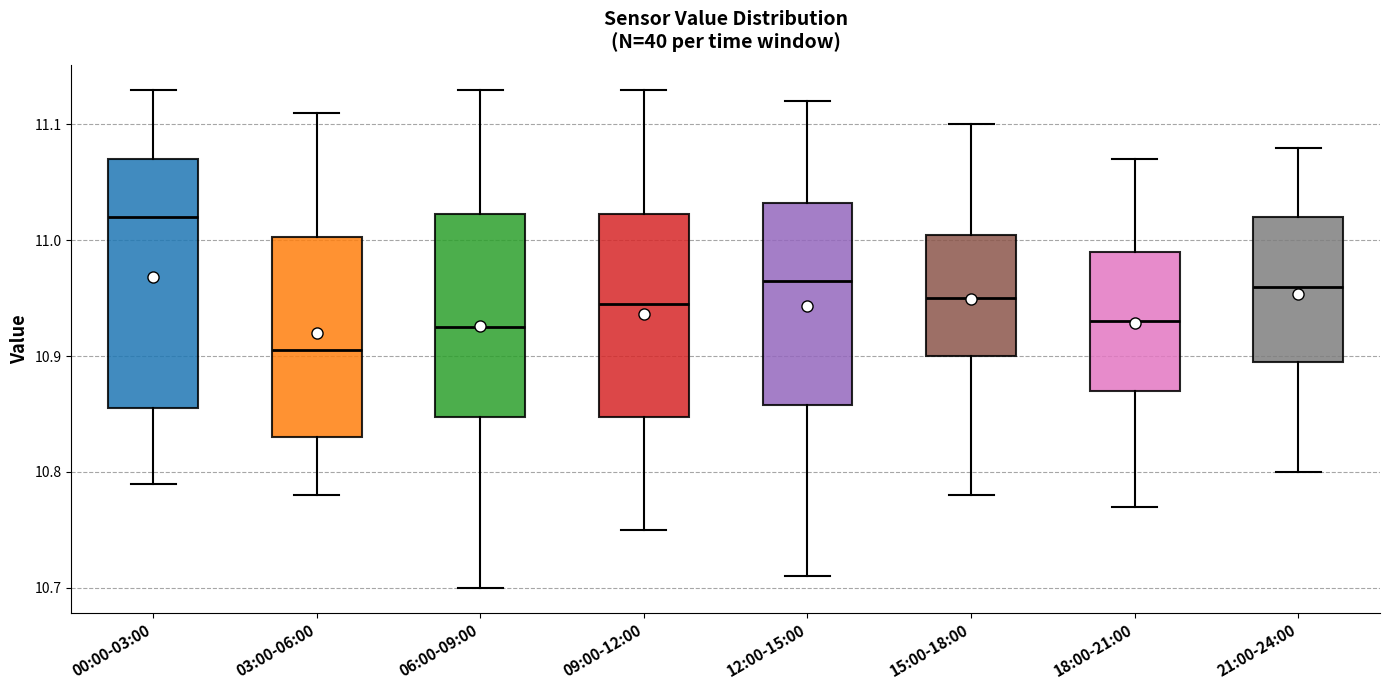

Which box's median line is the highest?

00:00-03:00